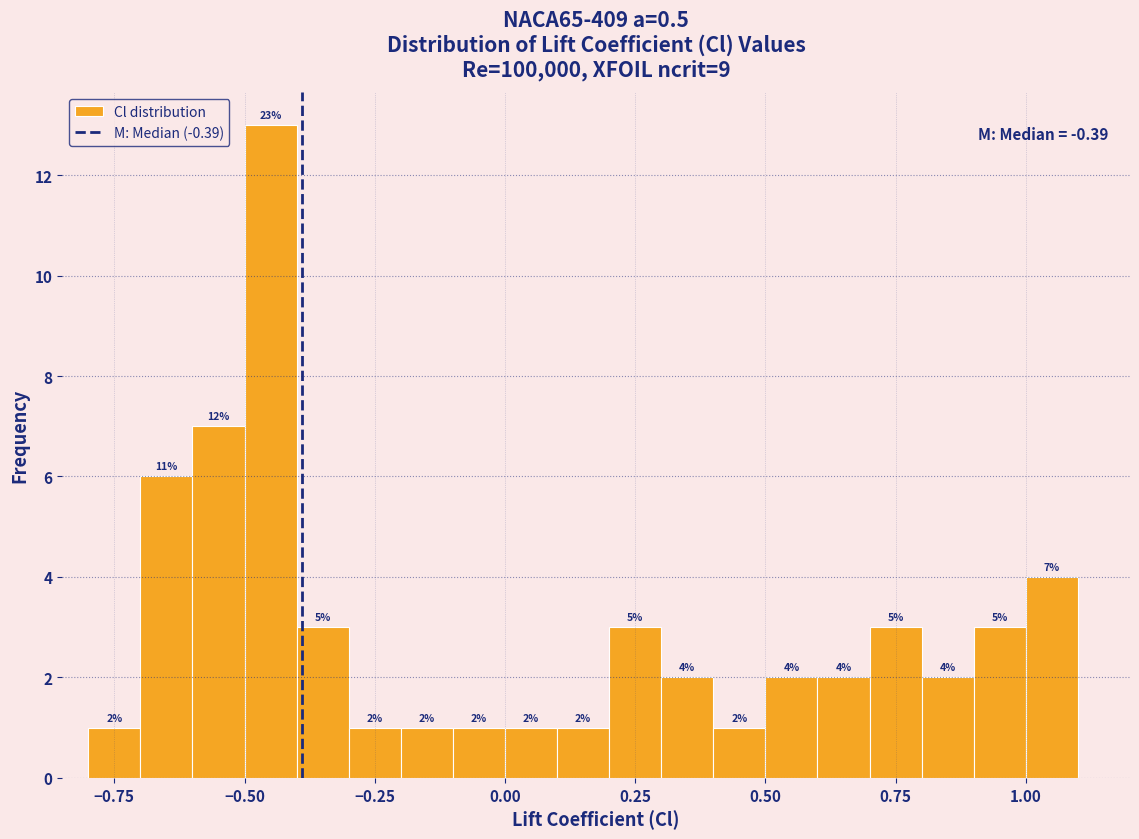

Read against the x-axis, roughly where is the centre of the tallest bar?

-0.45